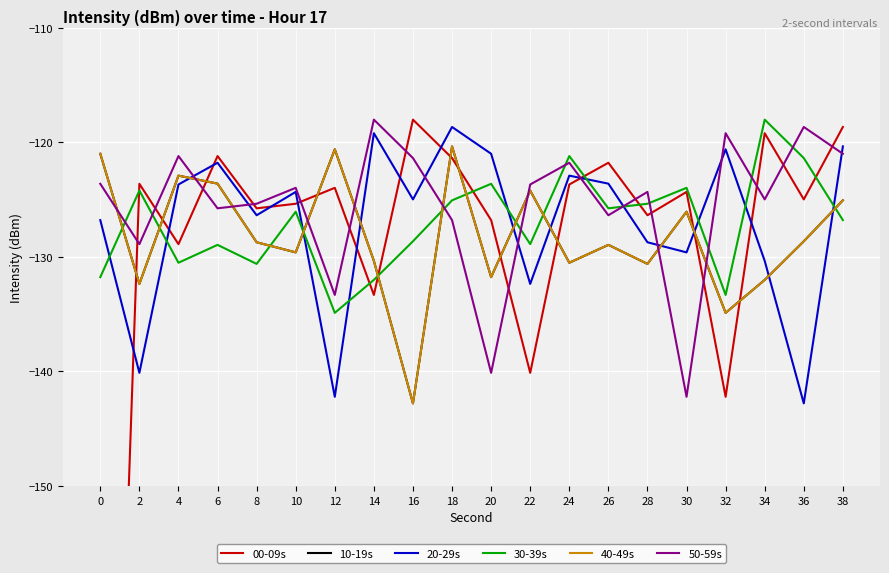

What is the maximum value shown in the chart?

-118.0